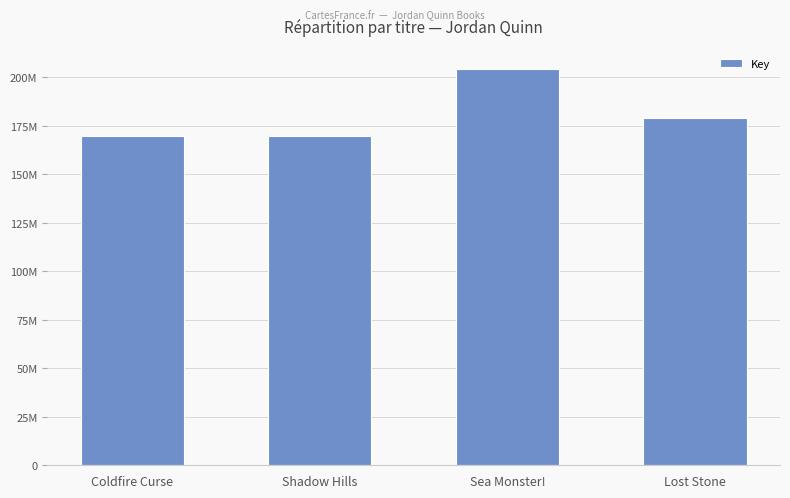

What is the sum of all values?

723446472